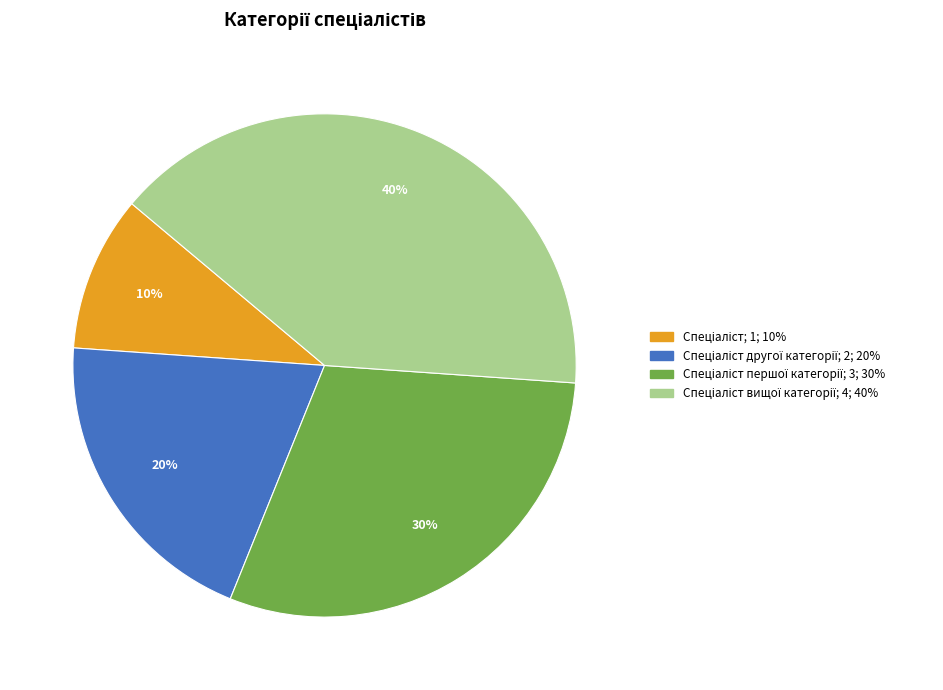

Does any single category account for the majority?

No